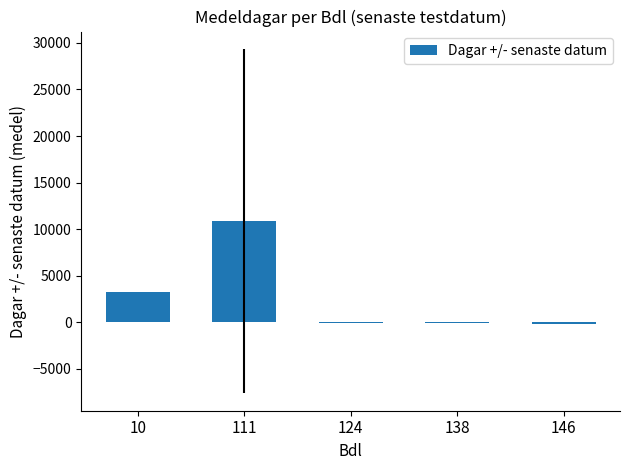

The value at 10 is 5603. True or false?

False